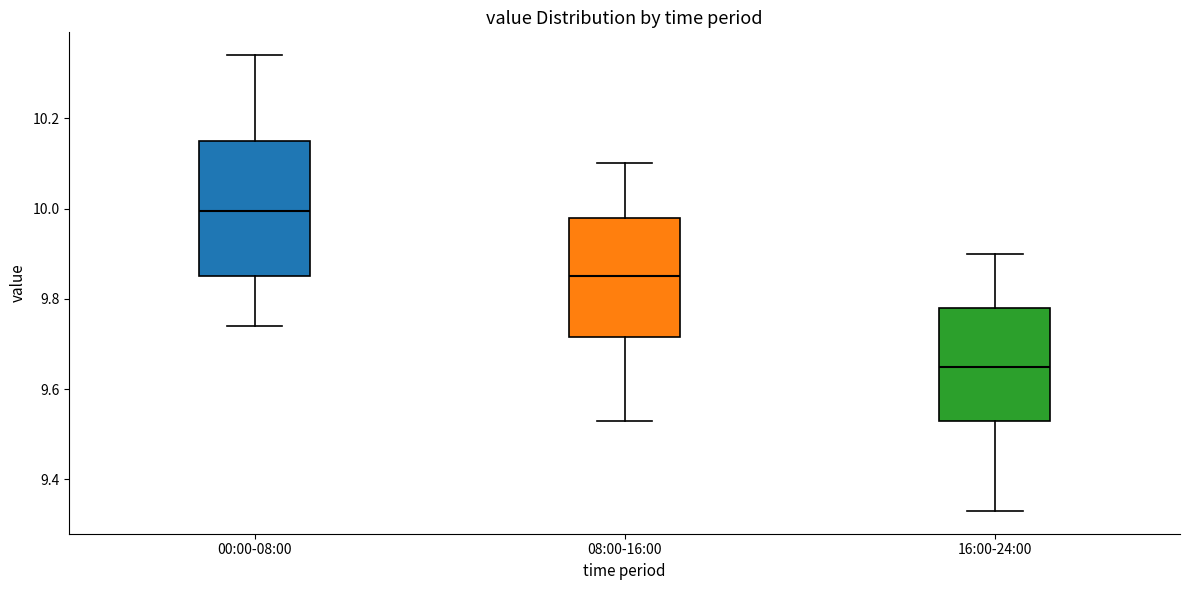

Which box is the tallest, from its lower edge to its upper edge?

00:00-08:00